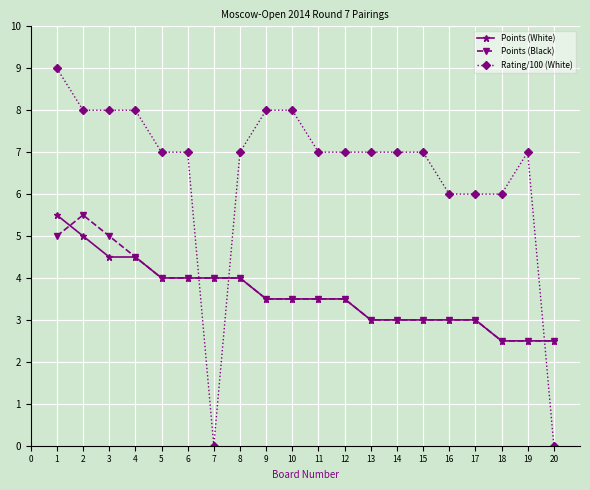

Which series has the largest total across all categories?

Rating/100 (White)